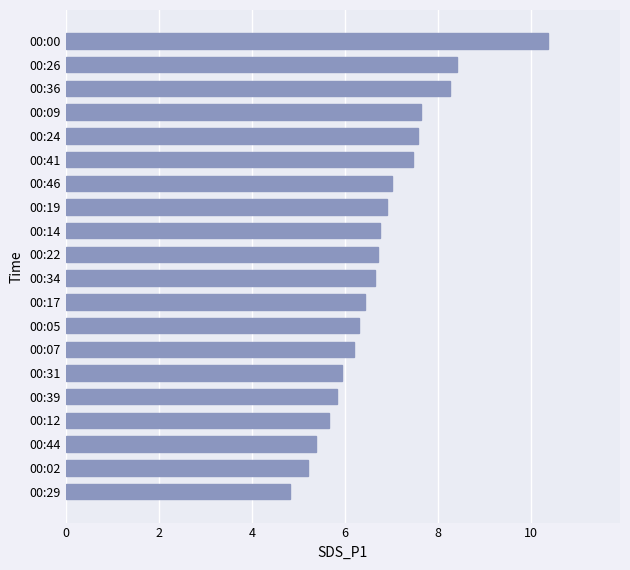

What is the average value?

6.8